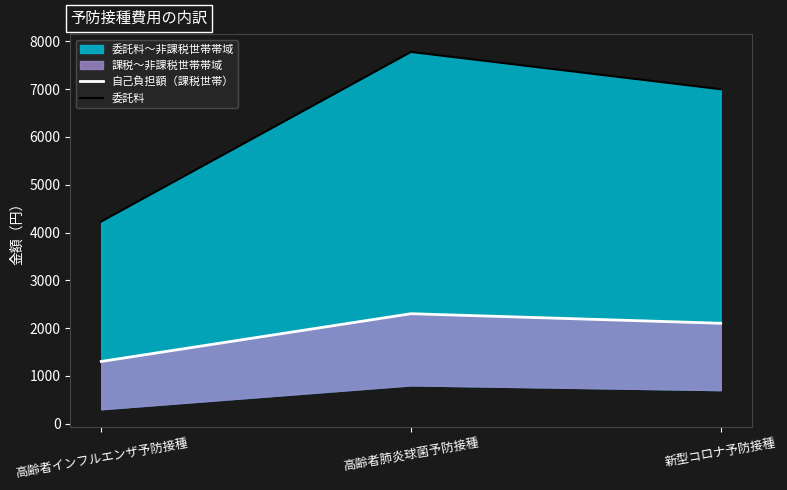

What is the average value of the 委託料 series?

6337